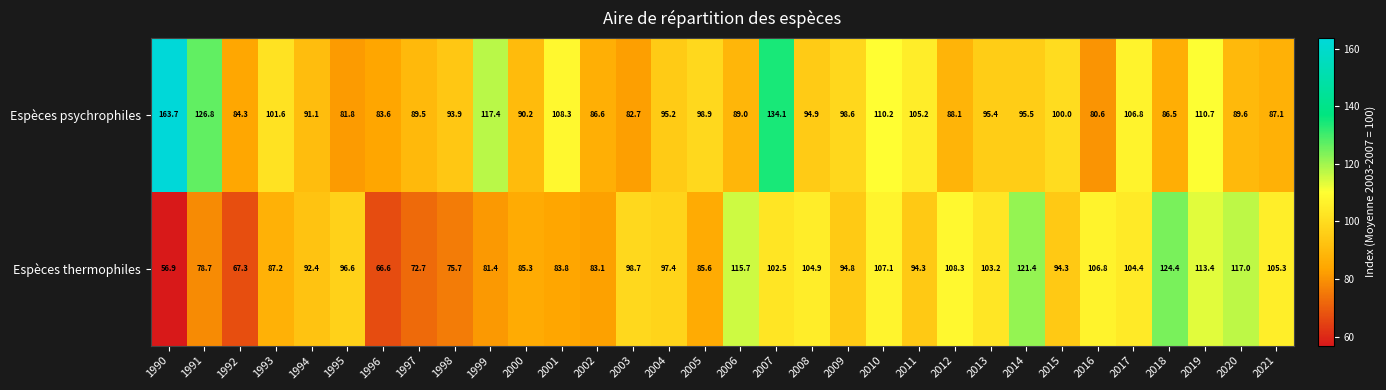

What is the greatest value displayed?

163.7